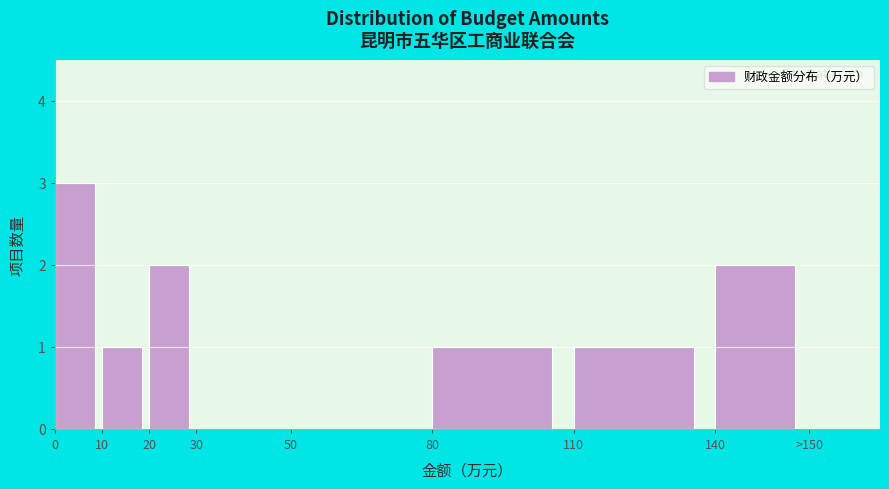

Reading left to right, extract all data points from this chart.

0=3	10=1	20=2	30=0	50=0	80=1	110=1	140=2